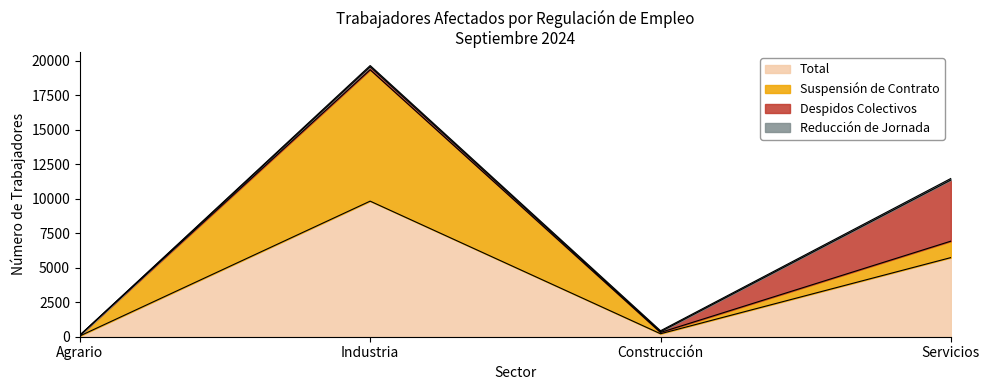

Is the value of Suspensión de Contrato at Servicios greater than the value of Total at Agrario?

Yes